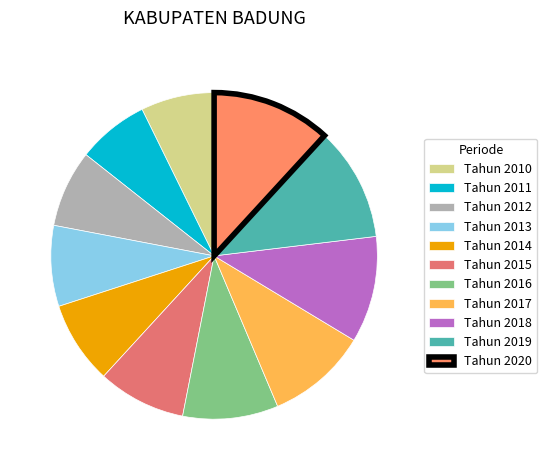

To the nearest percent, what is the combined percentage of Tahun 2012 and Tahun 2011?

15%